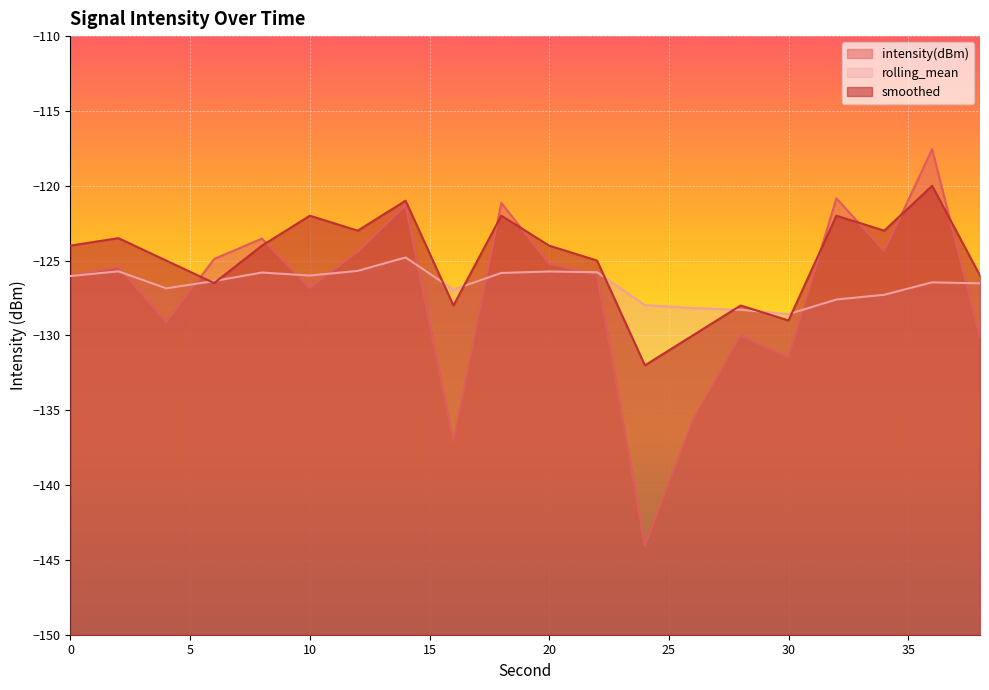

What is the sum of the rolling_mean values at 6 and 24?

-254.3